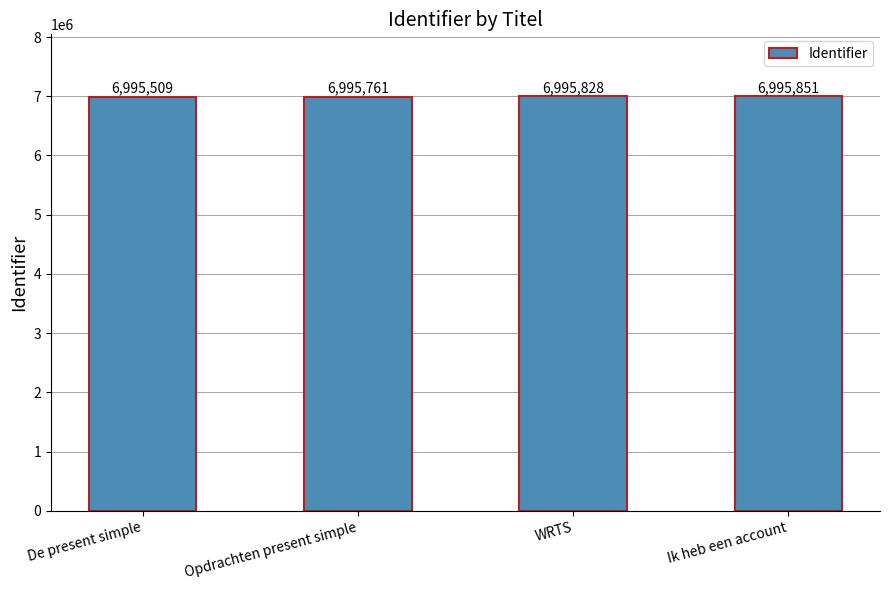

True or false: the data shows 2655333 at Ik heb een account.

False